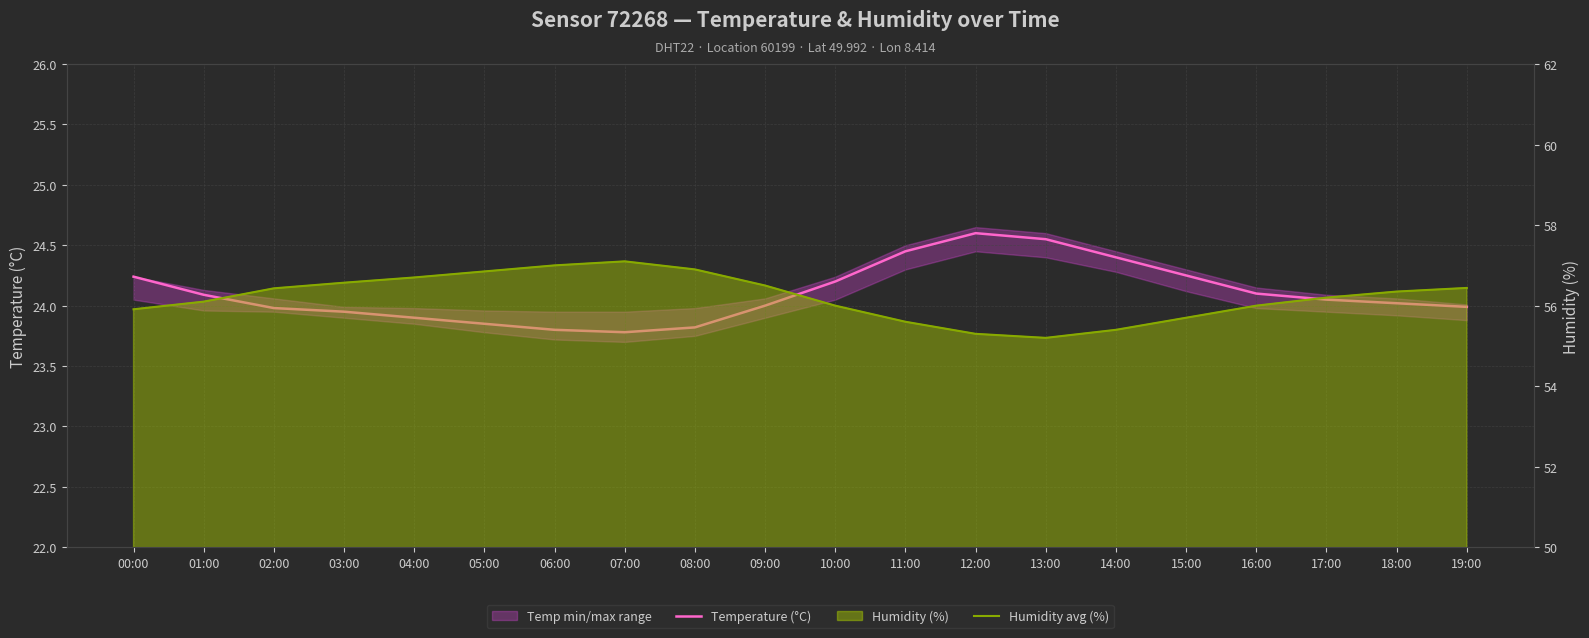

How many categories are shown in the chart?

20